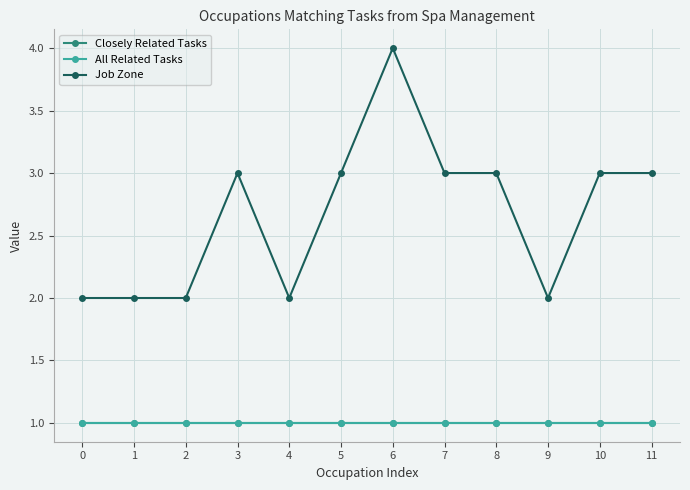

What is the value of the Closely Related Tasks point at the 1st from the left?

1